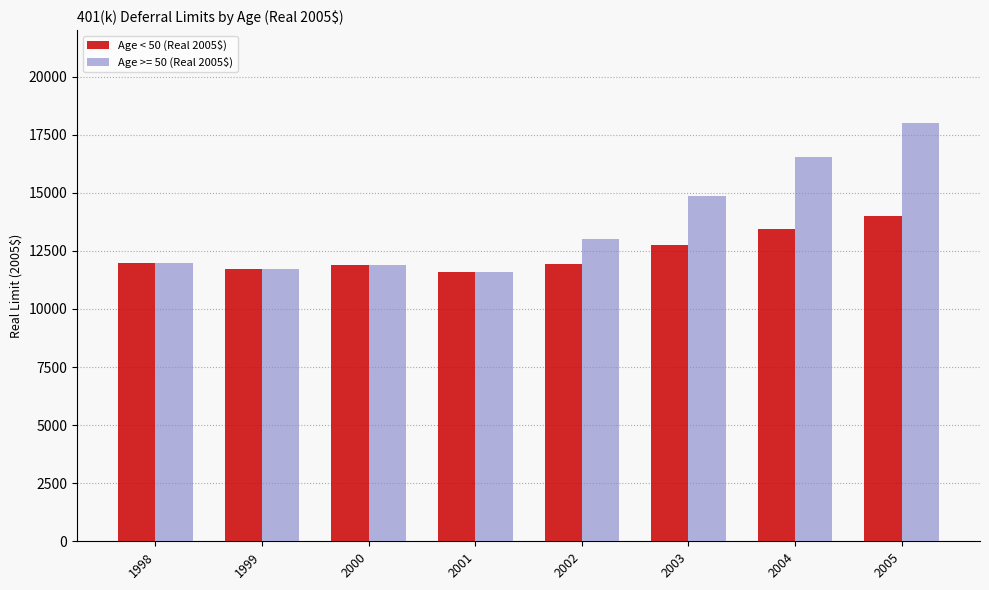

Which series changed the most between 2004 and 2005?

Age >= 50 (Real 2005$)